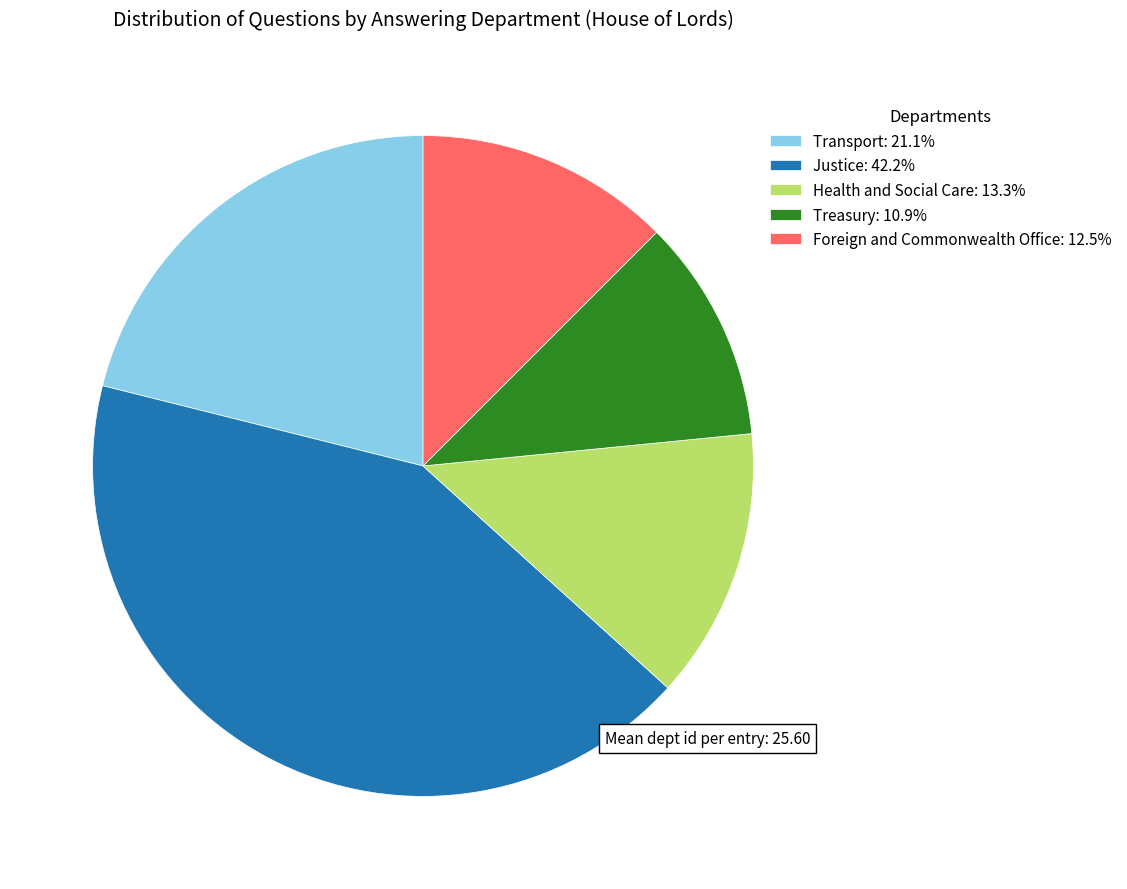

Is there a majority slice in this chart?

No